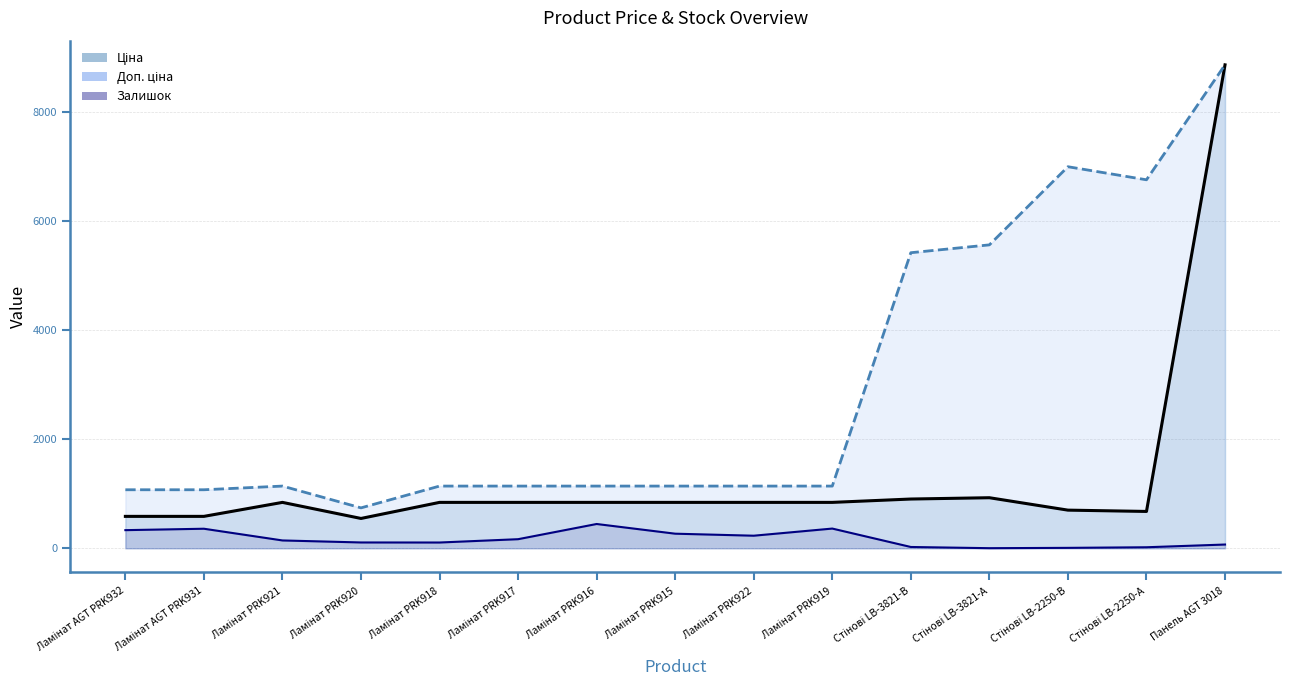

Reading left to right, list all the values displayed in this chart.

Ціна: 586.0	586.0	842.8	547.8	842.8	842.8	842.8	842.8	842.8	842.8	904.3	928.3	700.4	676.4	8874.6
Доп. ціна: 1074.5	1074.5	1142.1	742.0	1142.1	1142.1	1142.1	1142.1	1142.1	1142.1	5425.9	5569.9	7004.3	6764.4	8874.6
Залишок: 333.0	359.0	144.0	107.0	106.0	167.0	446.0	268.0	231.0	362.0	24.0	2.0	8.0	19.0	69.0